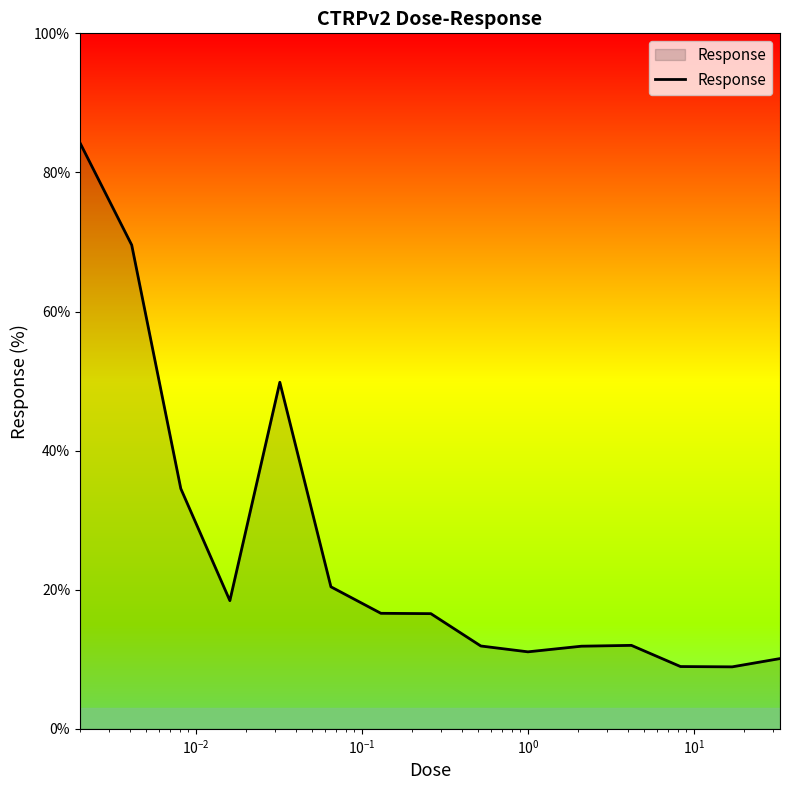

What is the greatest value displayed?

84.3